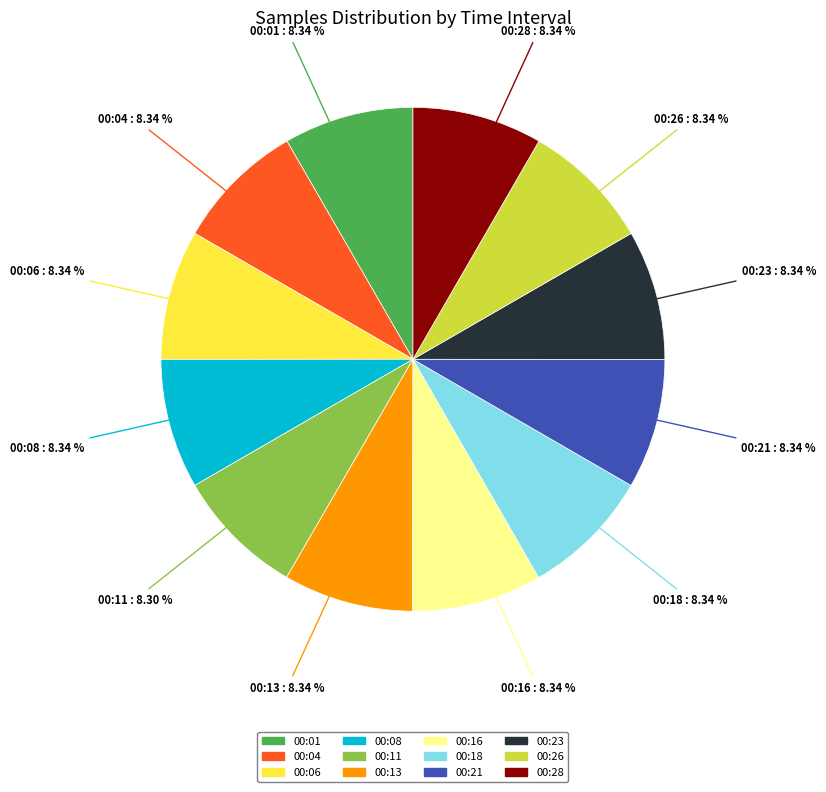

How many segments does this pie chart have?

12